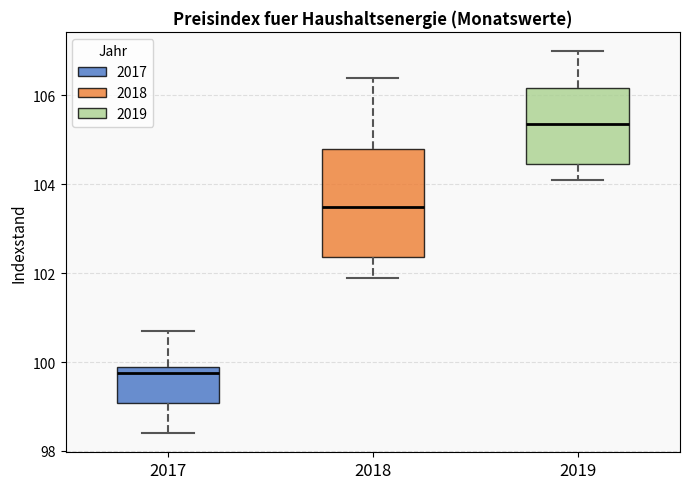

Reading left to right, read every box against the y-axis: the position of its median line, the range the box covers, and the ends of its whiskers. The values are not printed on the chart, so give them approximately, as read against the axis.

2017: median 99.8, box 99.0 to 100.0, whiskers 98.4 to 100.8
2018: median 103.6, box 102.4 to 104.8, whiskers 102.0 to 106.4
2019: median 105.4, box 104.4 to 106.2, whiskers 104.2 to 107.0